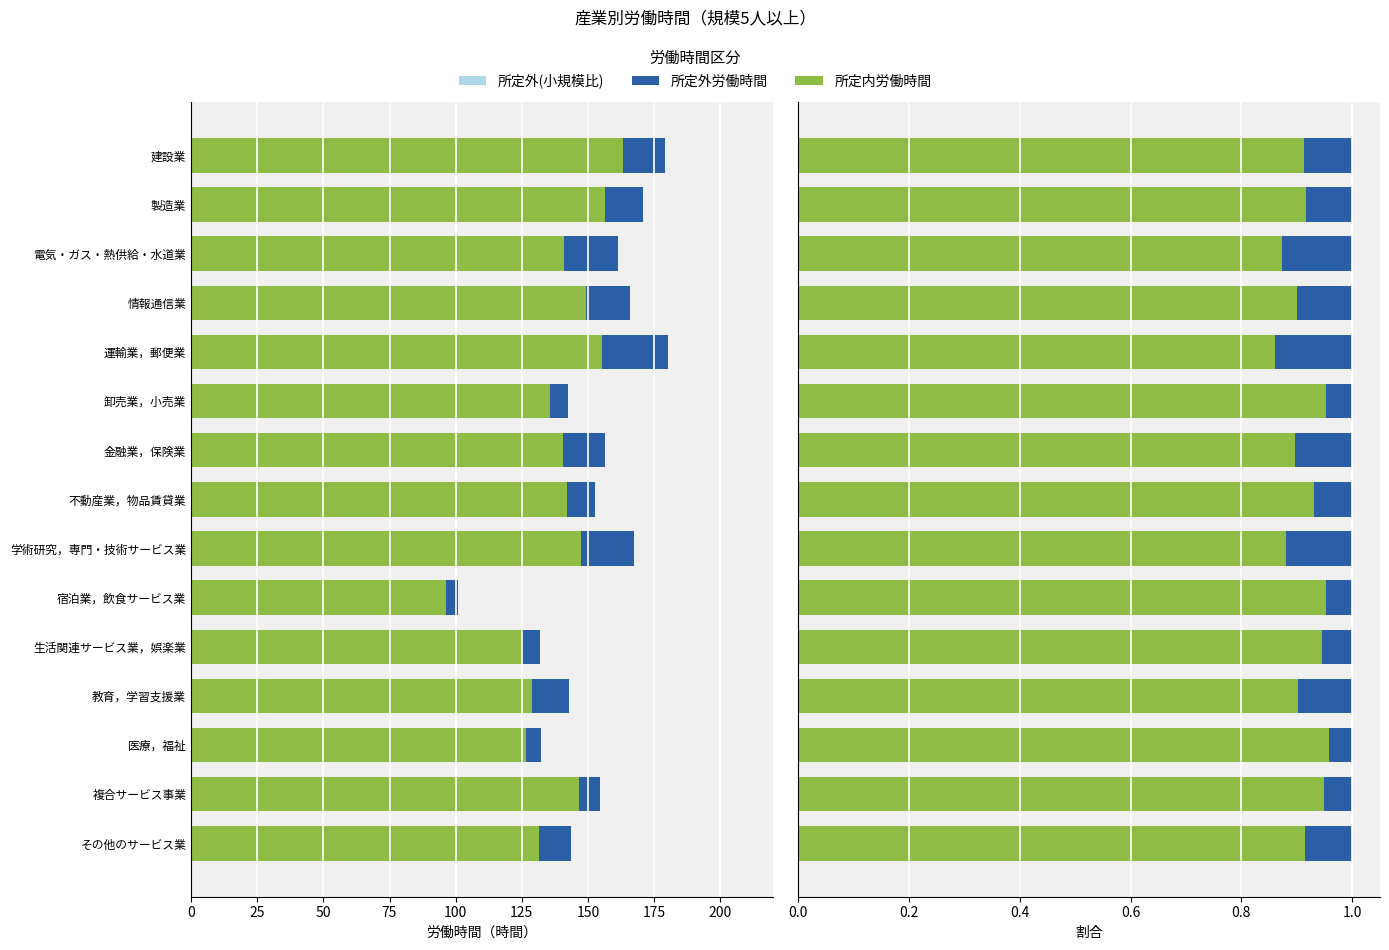

What is the difference between the highest and lowest values at 情報通信業?

0.8